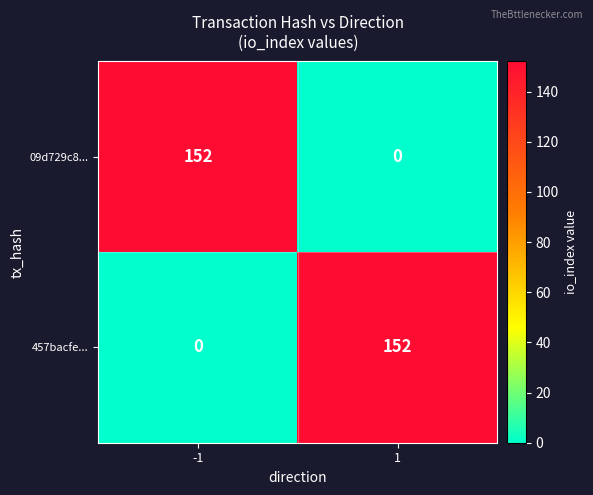

What is the greatest value displayed?

152